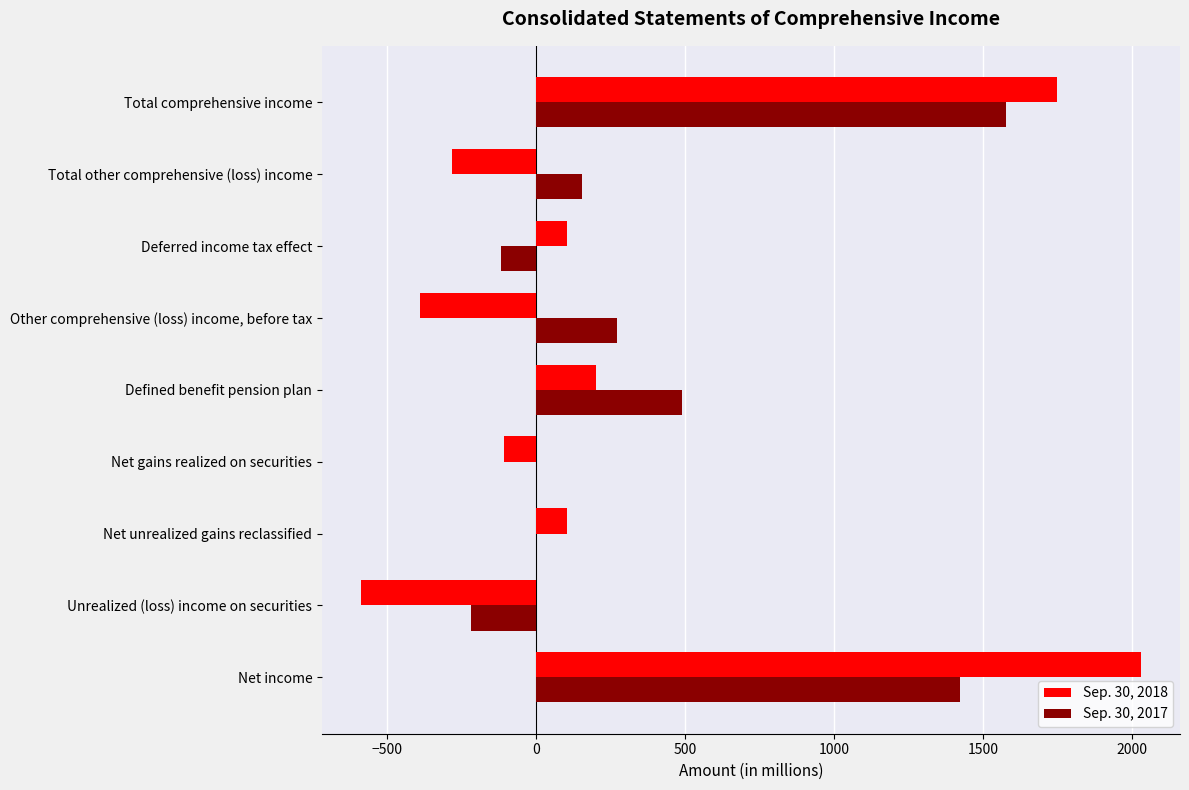

At which label does Sep. 30, 2018 reach its peak?

Net income